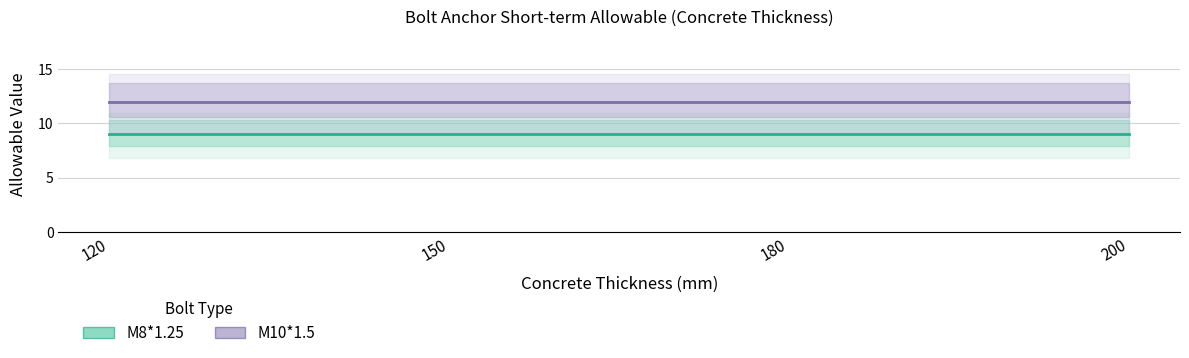

True or false: M10*1.5 has a value of 12 at 120.

True